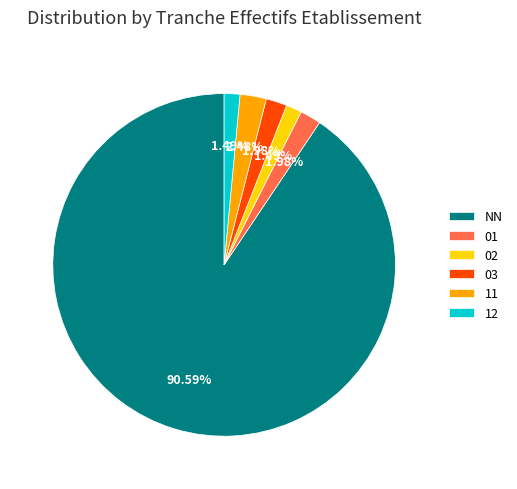

Which category has the biggest portion of the pie?

NN